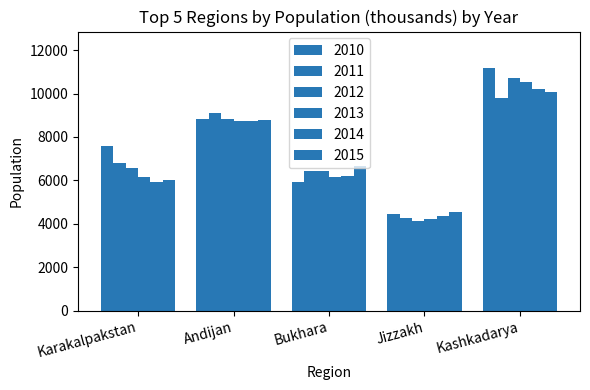

What is the sum of all 2010 values?

37990